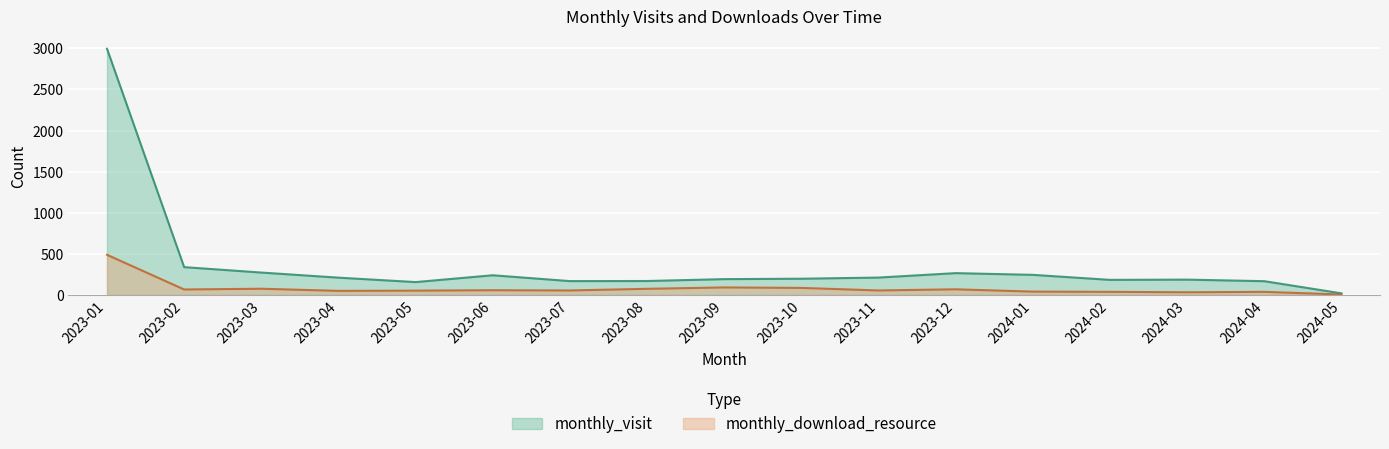

Is it true that monthly_visit equals 329 at 2024-03?

False